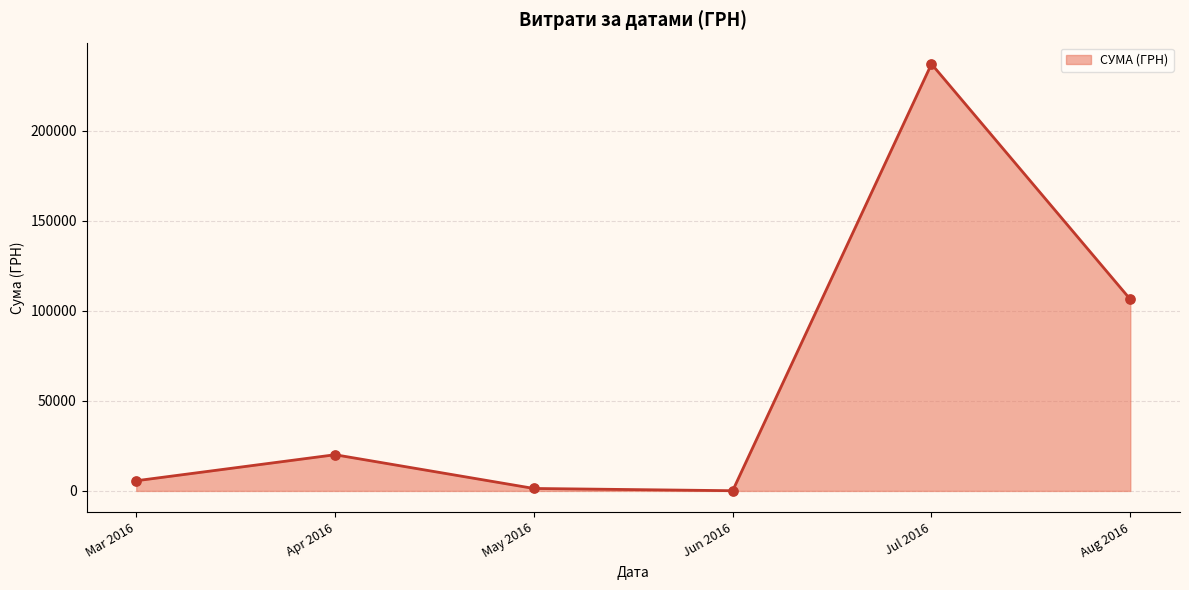

Which has a higher value, May 2016 or Aug 2016?

Aug 2016